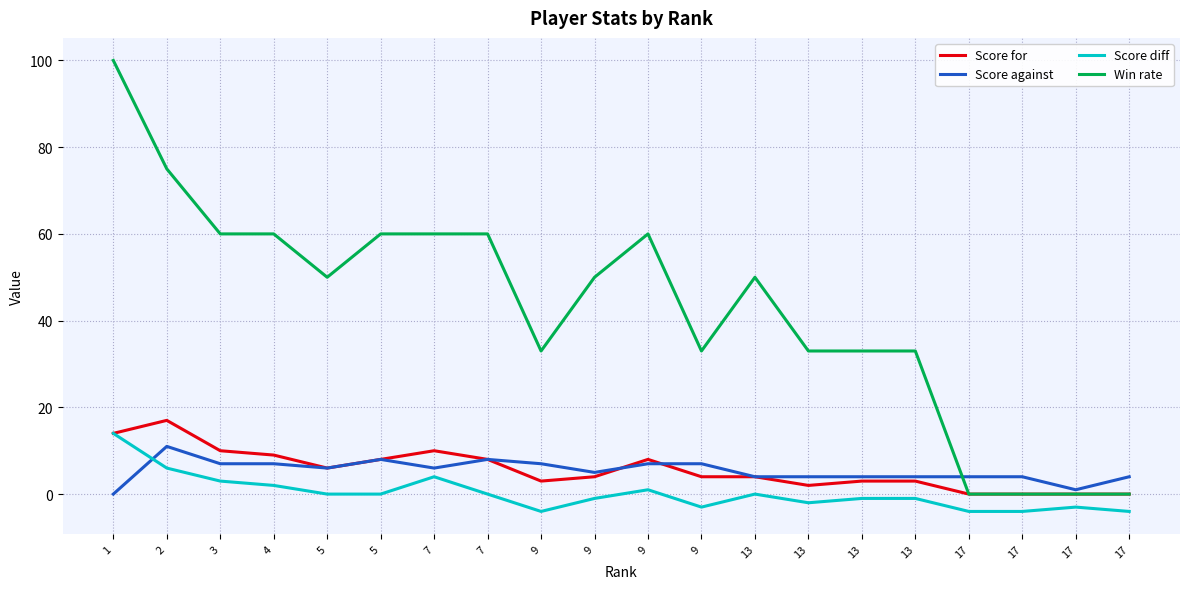

Reading left to right, transcribe all the data shown in this chart.

Score for: 14	17	10	9	6	8	10	8	3	4	8	4	4	2	3	3	0	0	0	0
Score against: 0	11	7	7	6	8	6	8	7	5	7	7	4	4	4	4	4	4	1	4
Score diff: 14	6	3	2	0	0	4	0	-4	-1	1	-3	0	-2	-1	-1	-4	-4	-3	-4
Win rate: 100	75	60	60	50	60	60	60	33	50	60	33	50	33	33	33	0	0	0	0